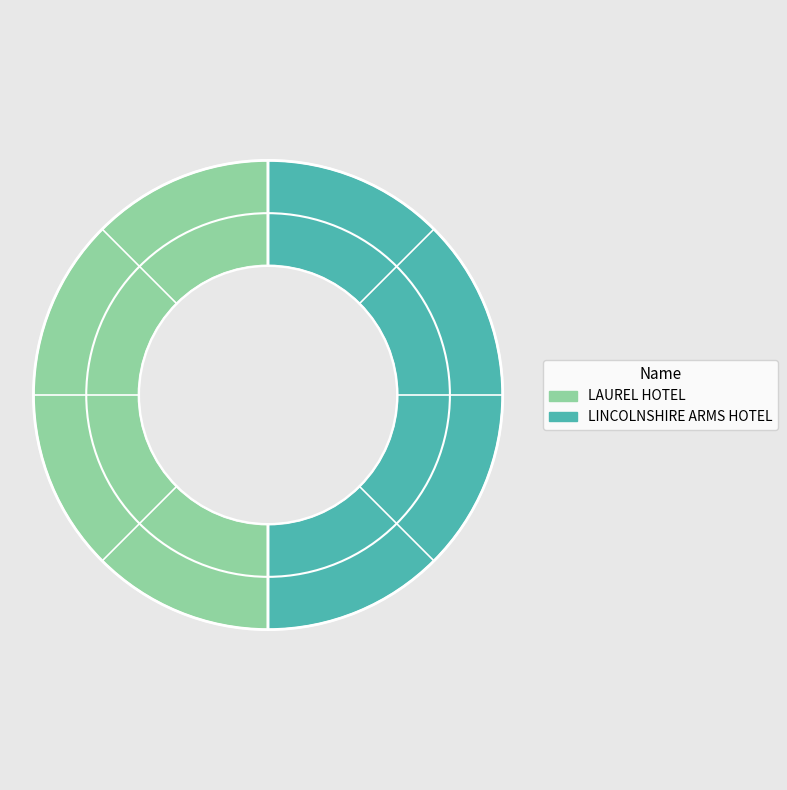

What is the ratio of the value at LAUREL HOTEL to the value at LINCOLNSHIRE ARMS HOTEL?

1.0